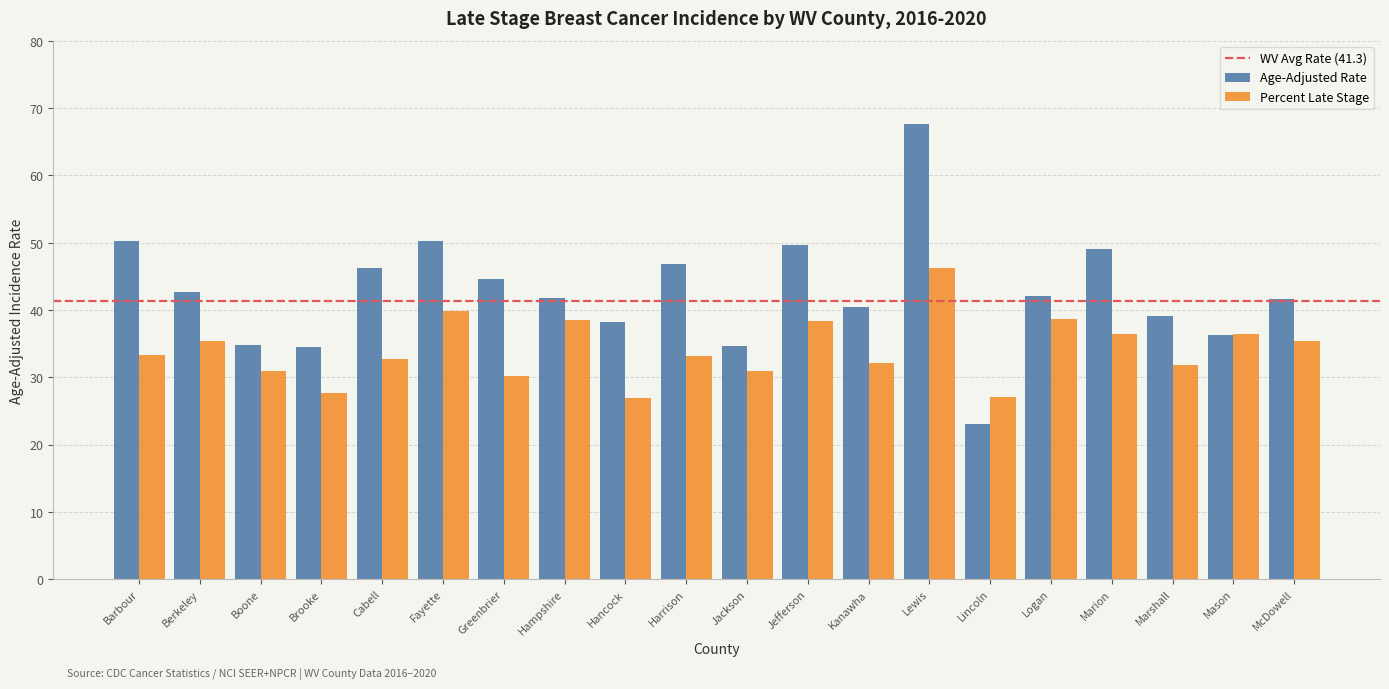

What is the sum of all Age-Adjusted Rate values?

853.7